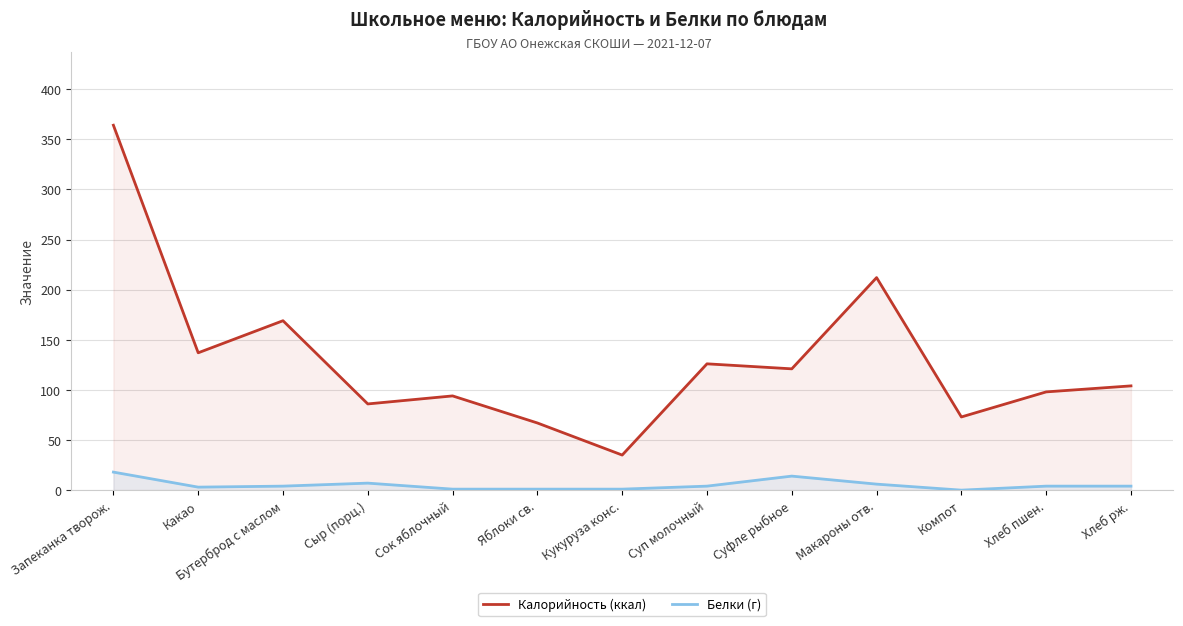

How many lines are shown in the chart?

2